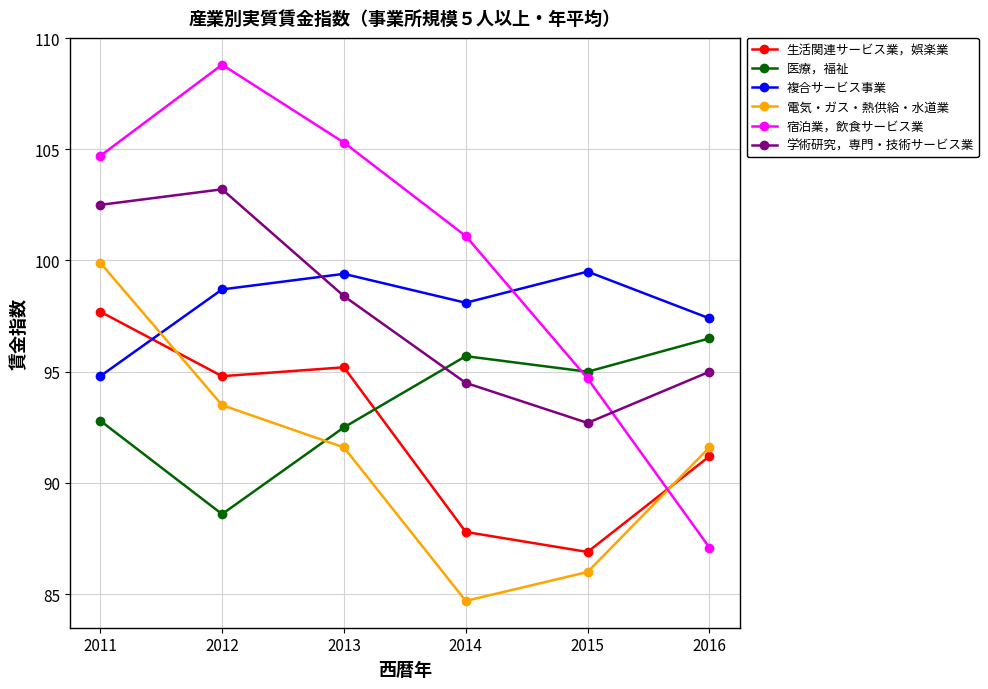

At which label does 宿泊業，飲食サービス業 first exceed 104?

2011